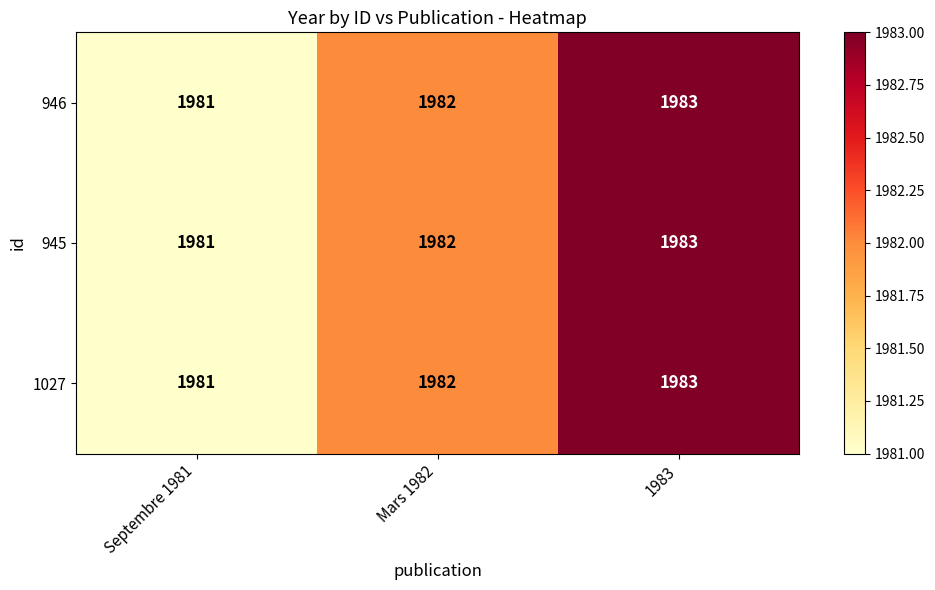

True or false: 945 has a value of 2972 at 1983.

False